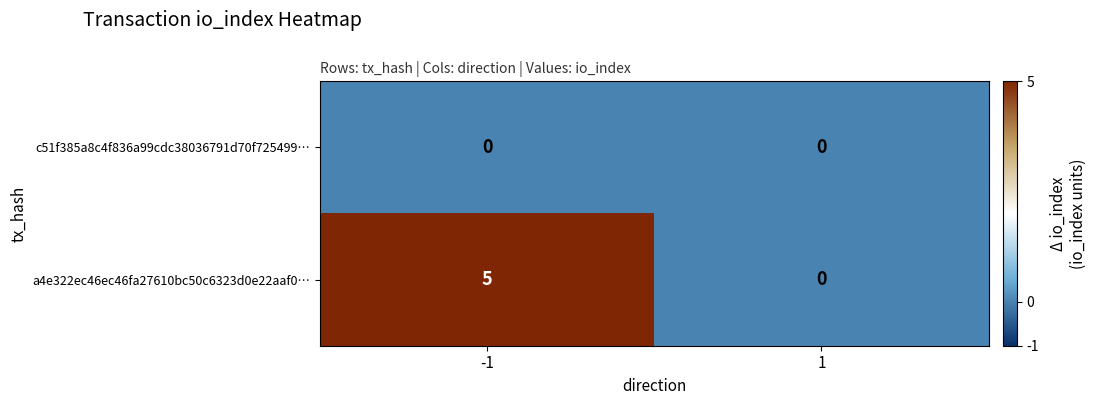

Reading left to right, list all the values displayed in this chart.

c51f385a8c4f836a99cdc38036791d70f725499…: -1=0	1=0
a4e322ec46ec46fa27610bc50c6323d0e22aaf0…: -1=5	1=0